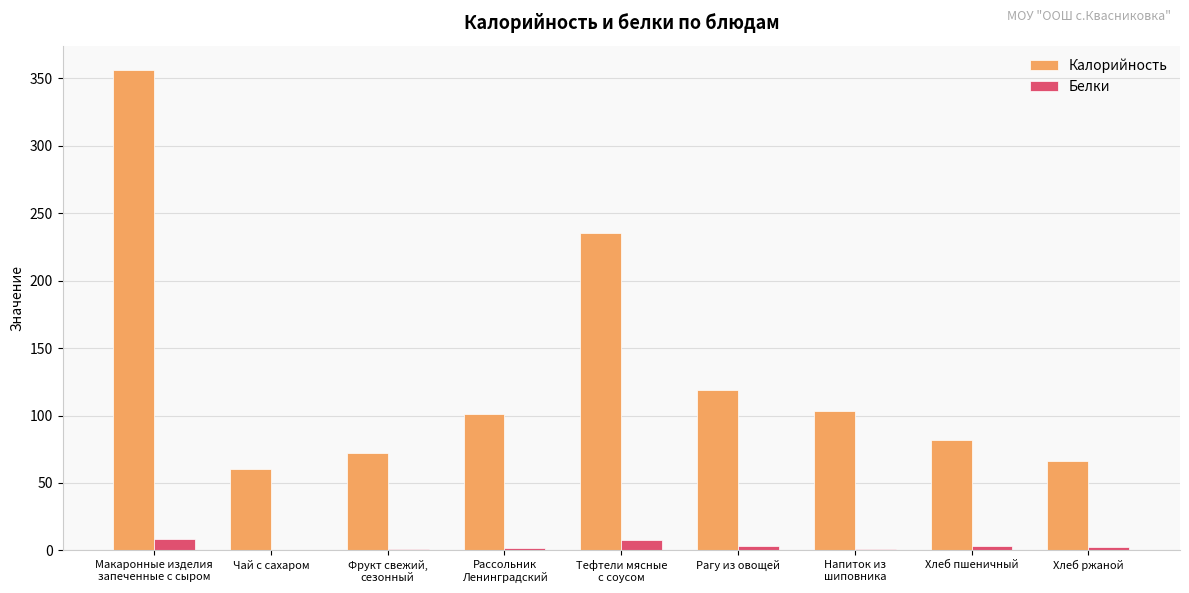

Which series has the largest range (max minus min)?

Калорийность